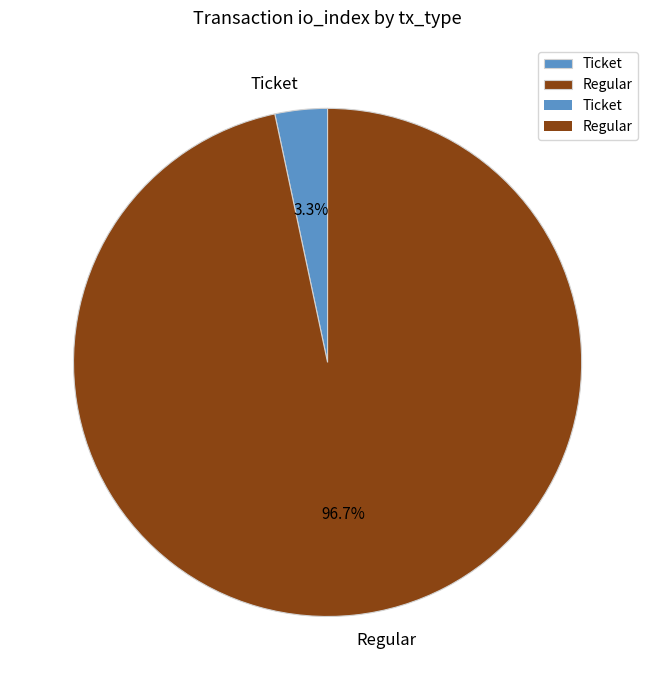

Which category has the smallest portion of the pie?

Ticket